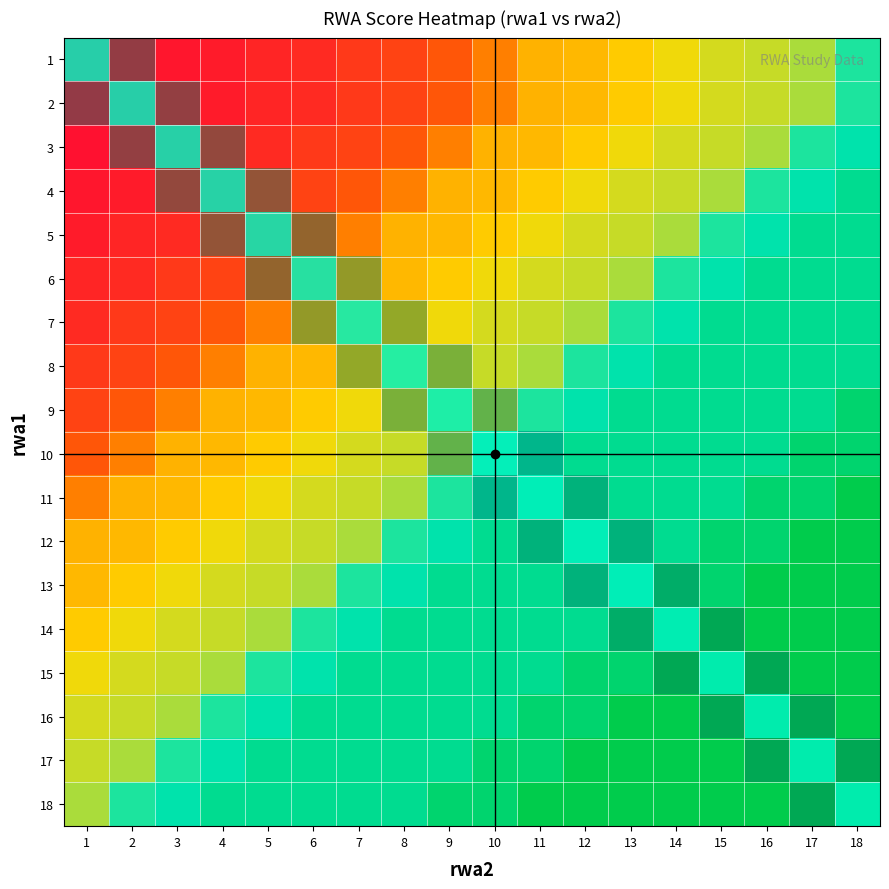

List the series in order of their overall mean, highest first.

1, 2, 3, 4, 5, 6, 7, 8, 9, 10, 11, 12, 13, 14, 15, 16, 17, 18